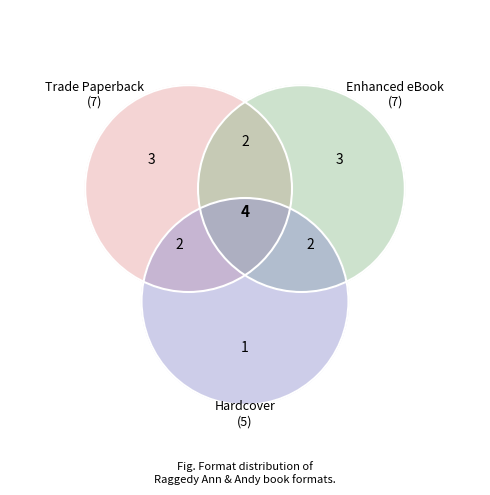

To the nearest percent, what is the difference between the Enhanced eBook and Hardcover slice percentages?

11%